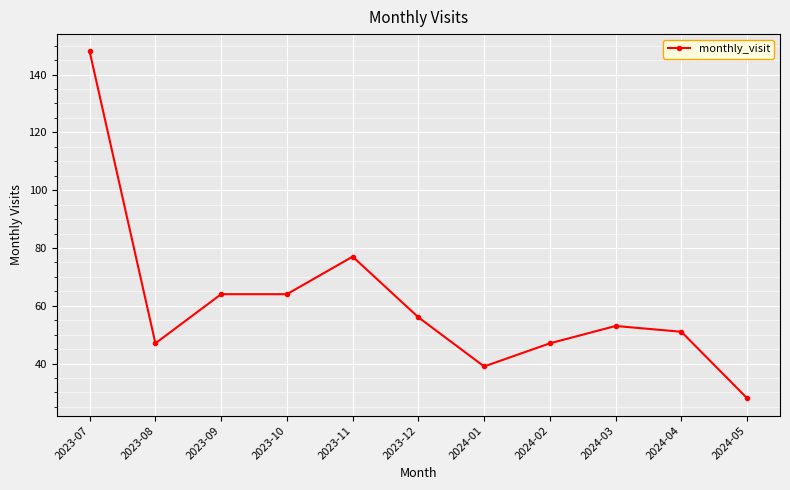

Which has a higher value, 2024-05 or 2023-12?

2023-12